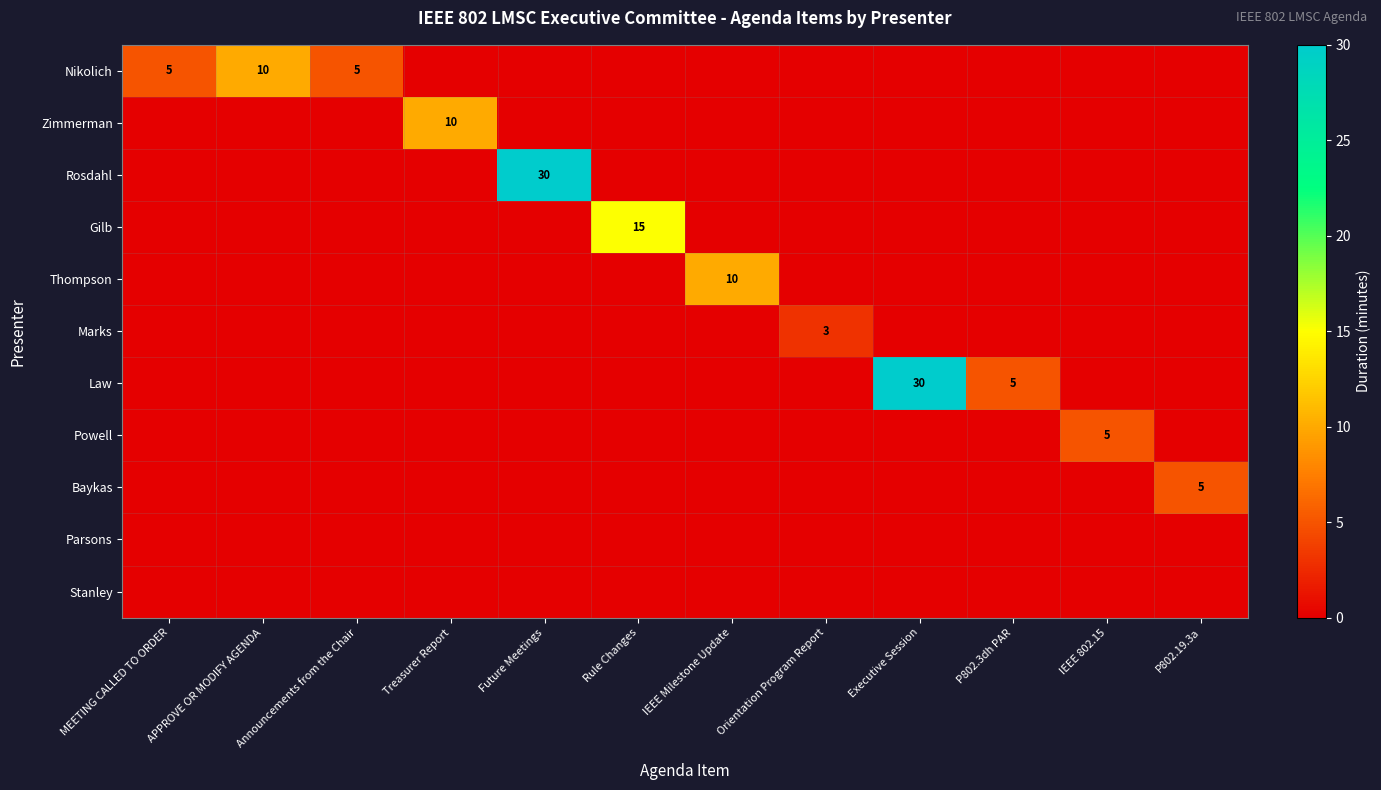

The Rosdahl series shows 14 at Future Meetings. True or false?

False